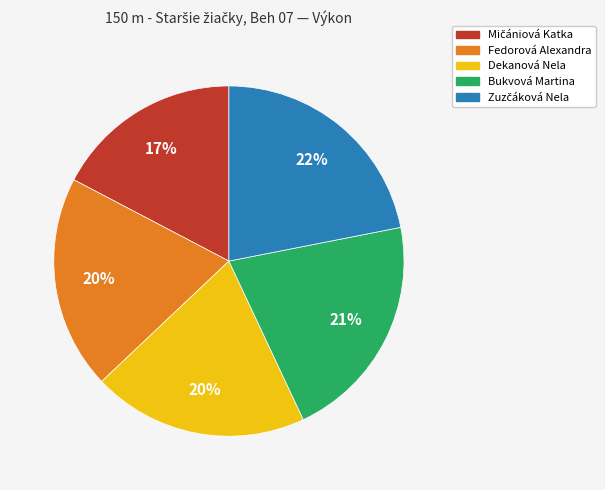

To the nearest percent, what is the average slice percentage?

20%